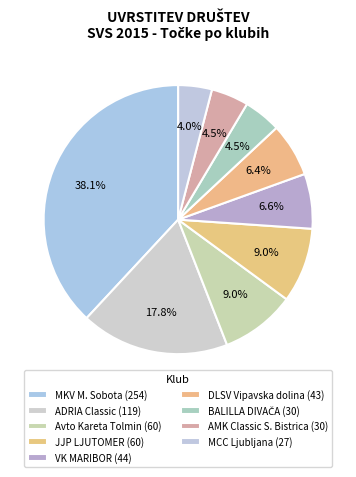

To the nearest percent, what is the difference between the DLSV Vipavska dolina and MCC Ljubljana slice percentages?

2%